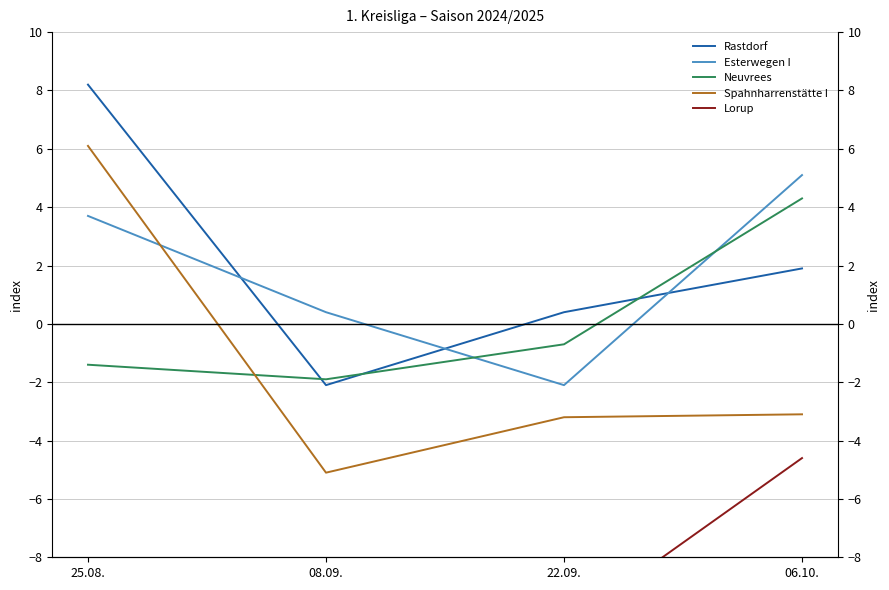

What is the approximate value of Esterwegen I at 06.10.?

5.1